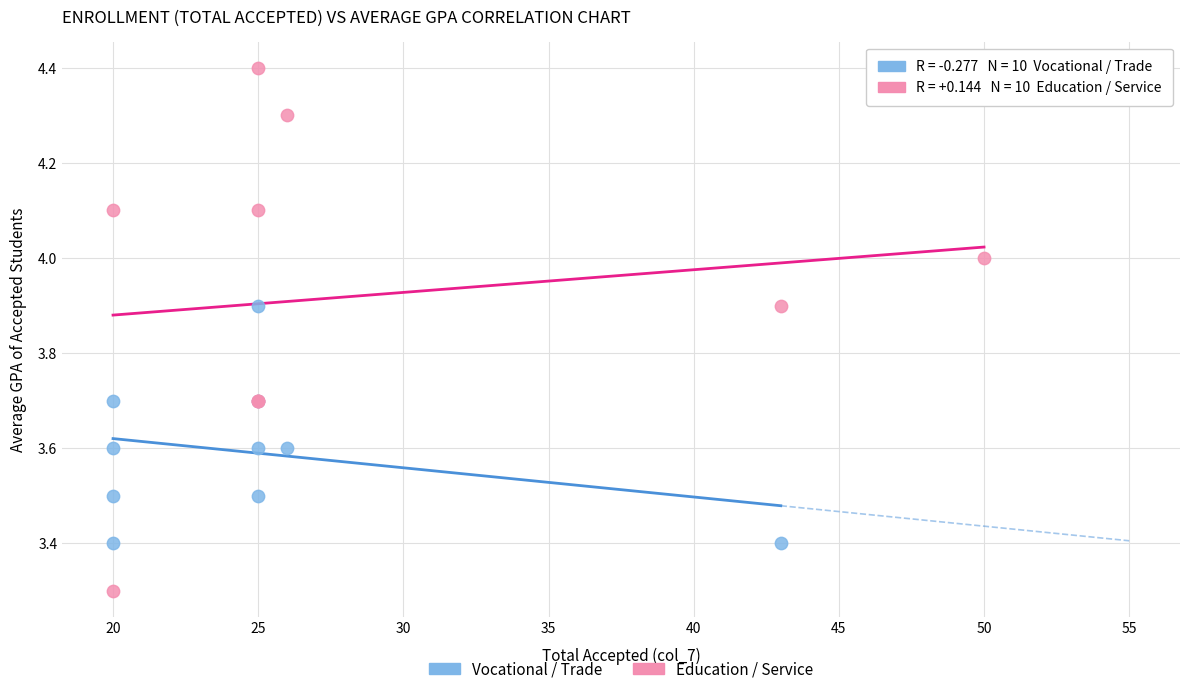

Which series contains the highest Y value?

Education / Service